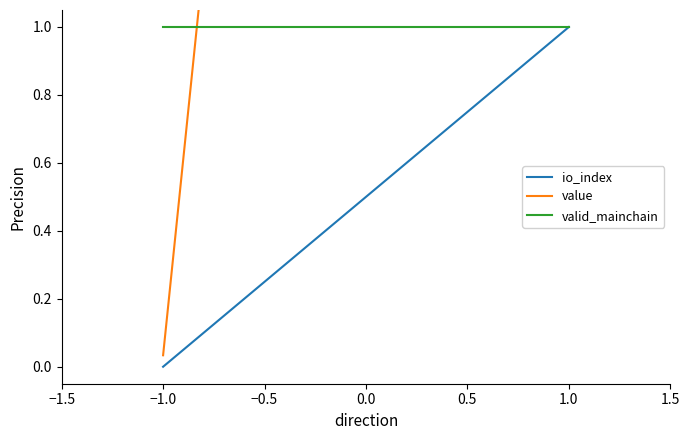

Reading left to right, list all the values displayed in this chart.

io_index: 0.0	1.0
value: 0.0	11.6
valid_mainchain: 1.0	1.0